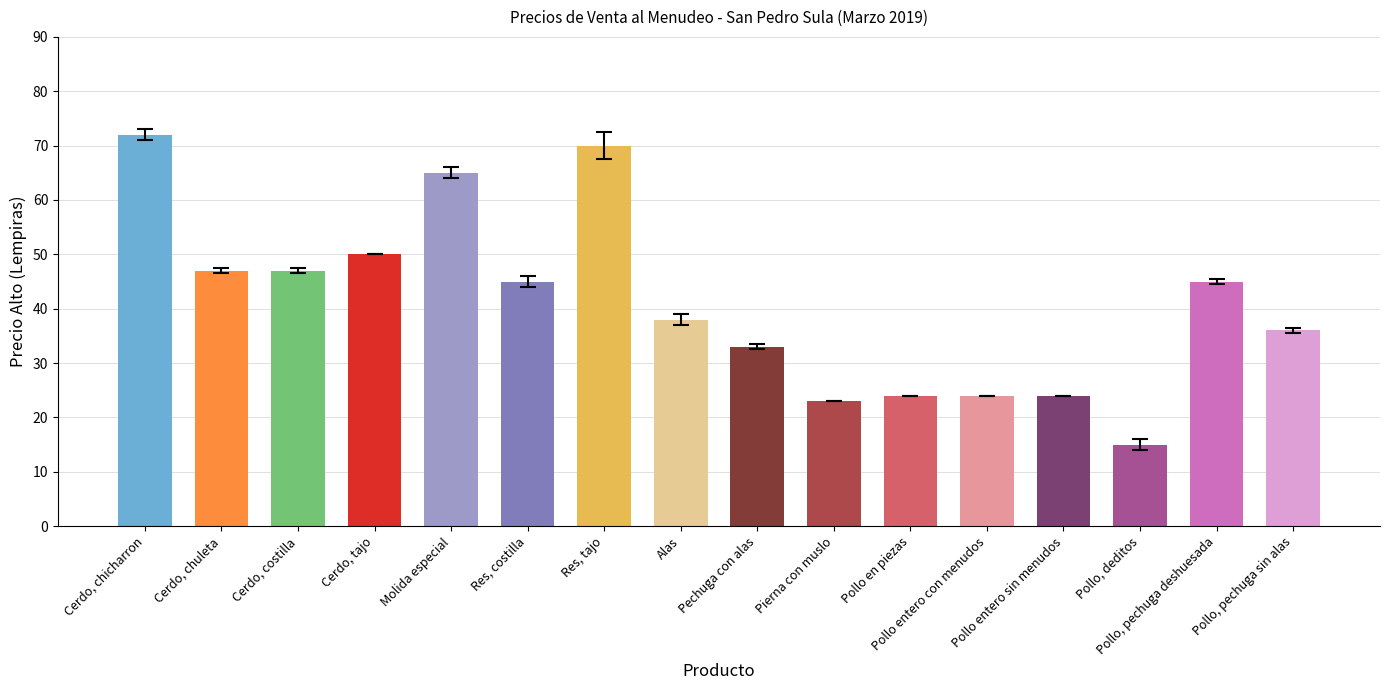

What is the change in value from Molida especial to Res, costilla?

-20